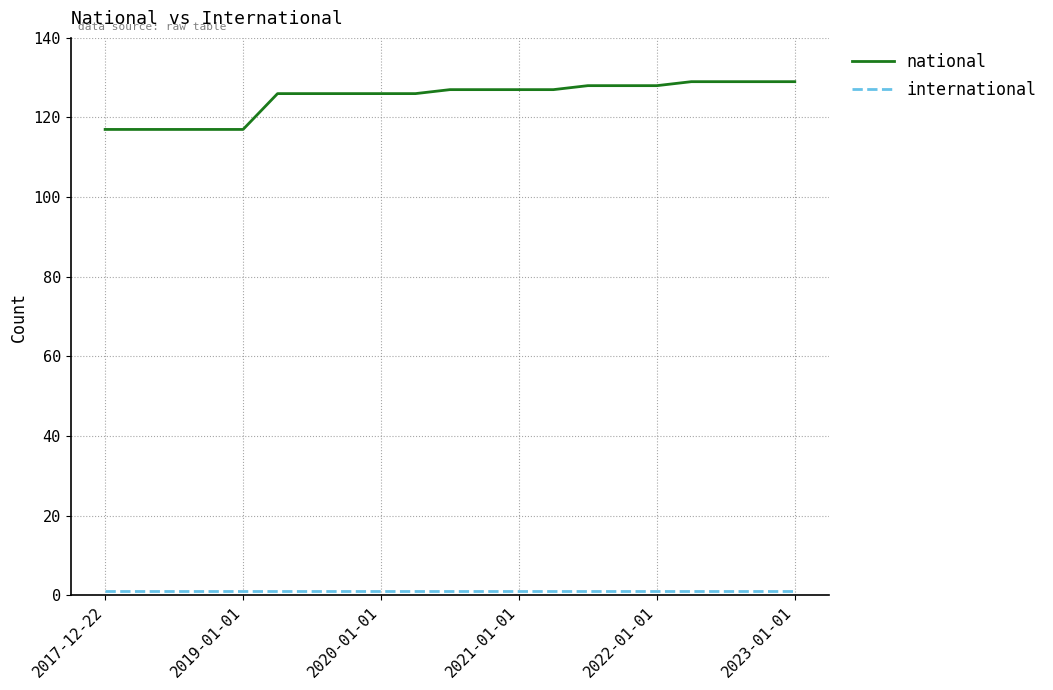

What is the lowest value of the national series?

117